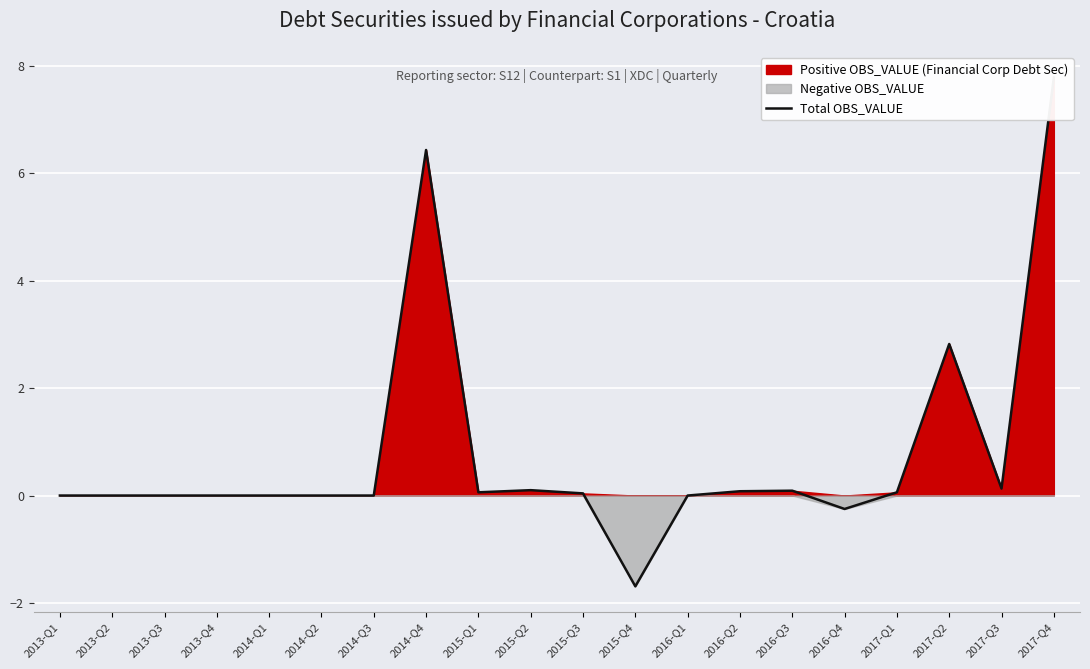

Rank the categories by value from lowest to highest.

2015-Q4, 2016-Q4, 2013-Q1, 2013-Q2, 2013-Q3, 2013-Q4, 2014-Q1, 2014-Q2, 2014-Q3, 2016-Q1, 2015-Q3, 2015-Q1, 2017-Q1, 2016-Q2, 2016-Q3, 2015-Q2, 2017-Q3, 2017-Q2, 2014-Q4, 2017-Q4